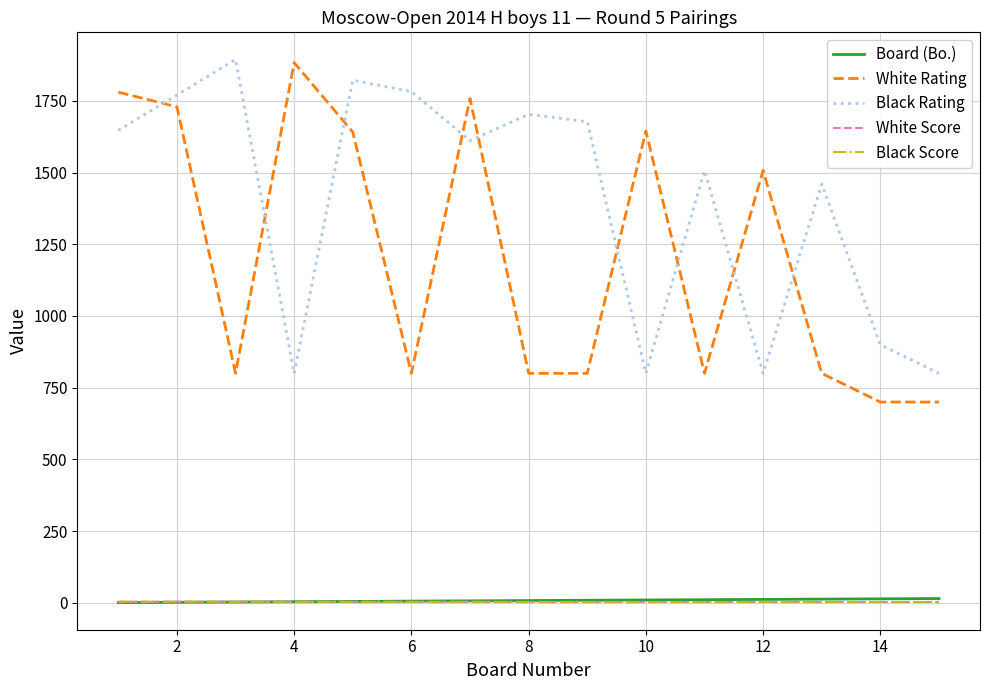

True or false: White Rating and White Score cross at least once.

False